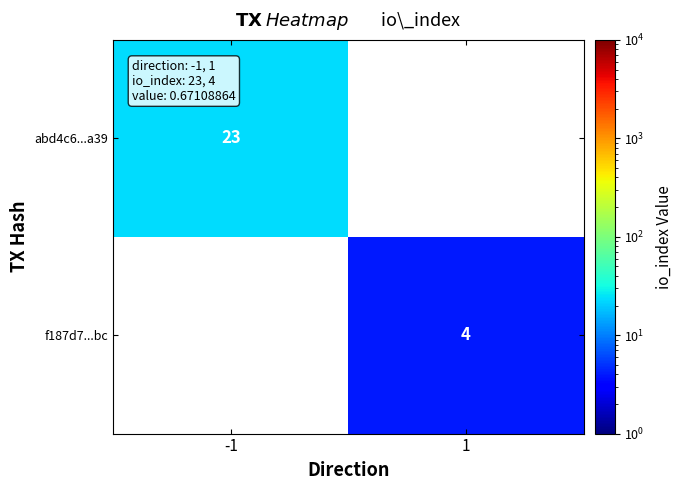

Is it true that abd4c6...a39 equals 23 at -1?

True